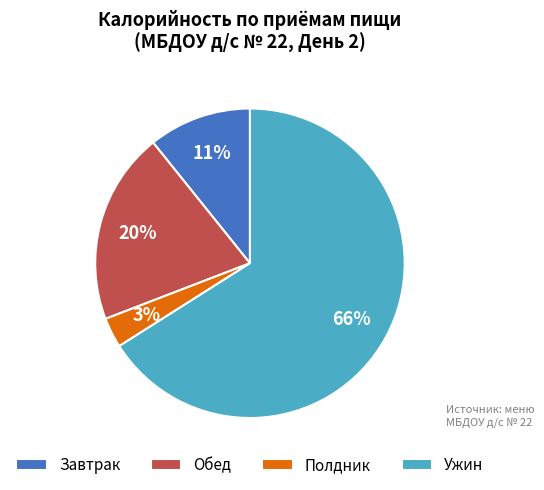

To the nearest percent, what is the average slice percentage?

25%